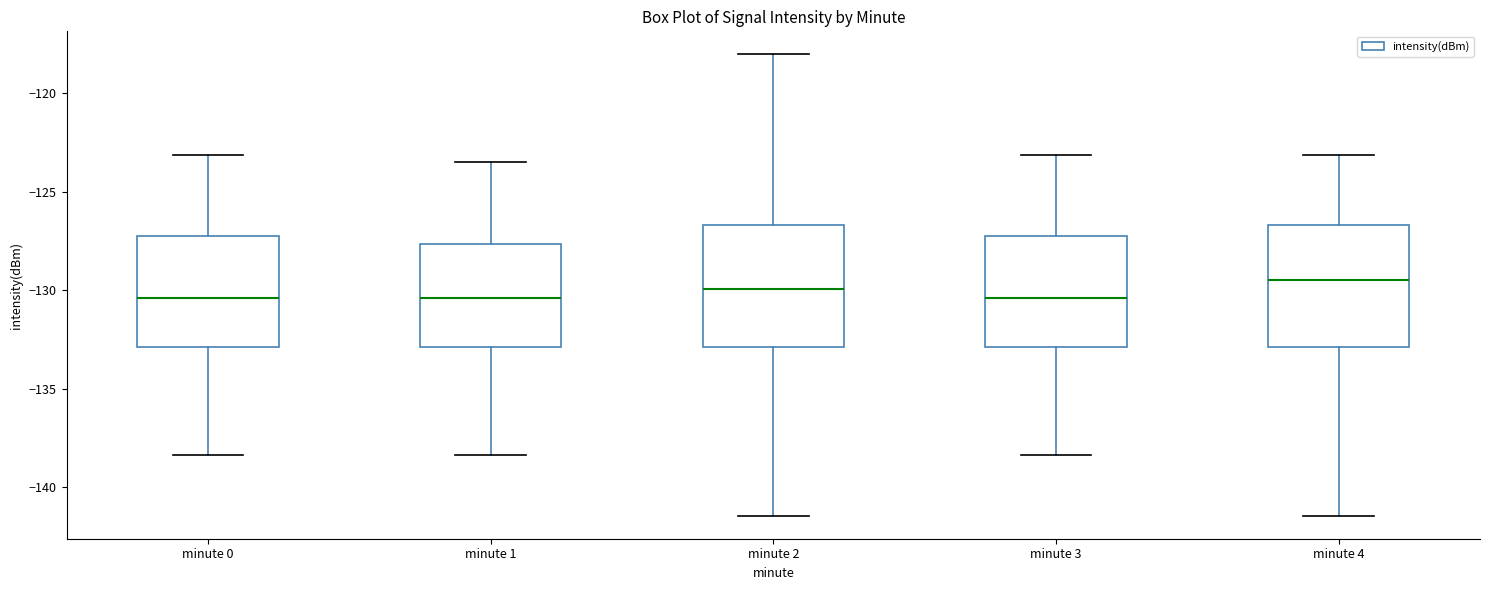

Reading left to right, transcribe this box plot: for each box, give where its median line is, the range the box spans, and where its two whiskers end, as read against the y-axis. The values are not printed on the chart, so give them approximately, as read against the axis.

minute 0: median -130.5, box -133.0 to -127.5, whiskers -138.5 to -123.0
minute 1: median -130.5, box -133.0 to -127.5, whiskers -138.5 to -123.5
minute 2: median -130.0, box -133.0 to -126.5, whiskers -141.5 to -118.0
minute 3: median -130.5, box -133.0 to -127.5, whiskers -138.5 to -123.0
minute 4: median -129.5, box -133.0 to -126.5, whiskers -141.5 to -123.0